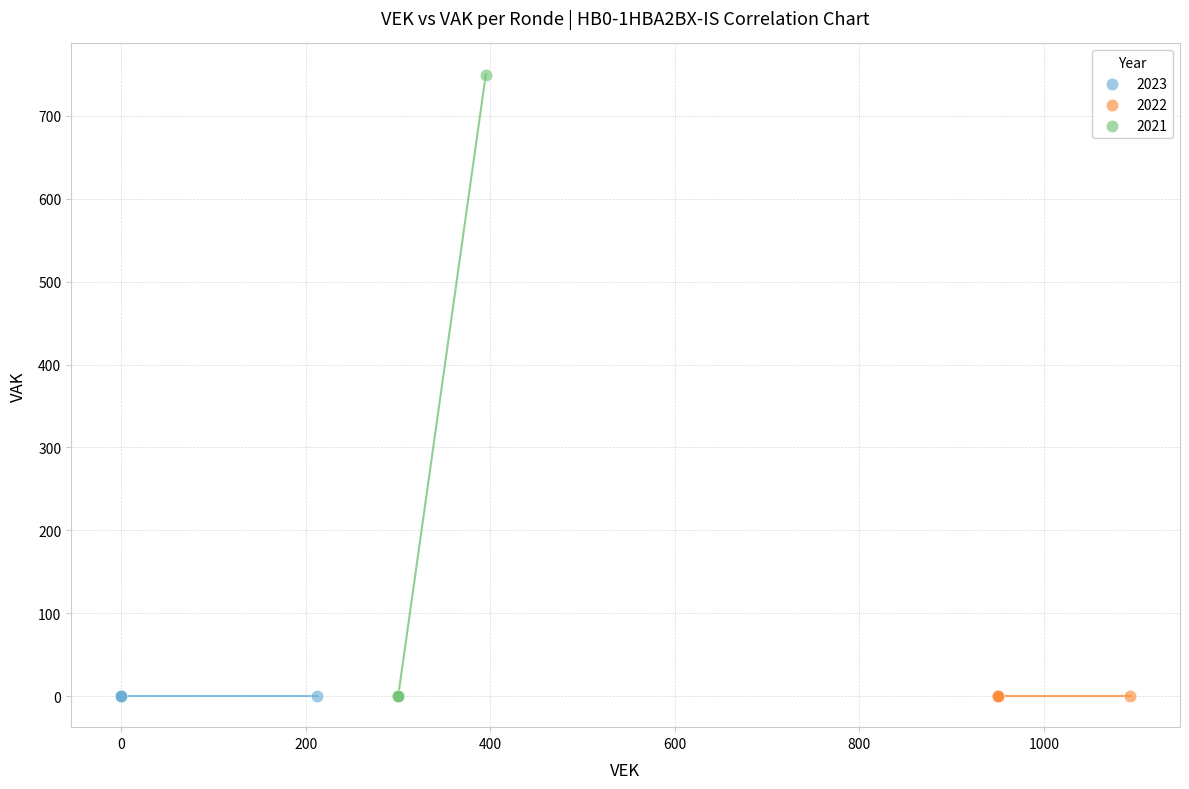

What are all the series names shown in the legend?

2023, 2022, 2021